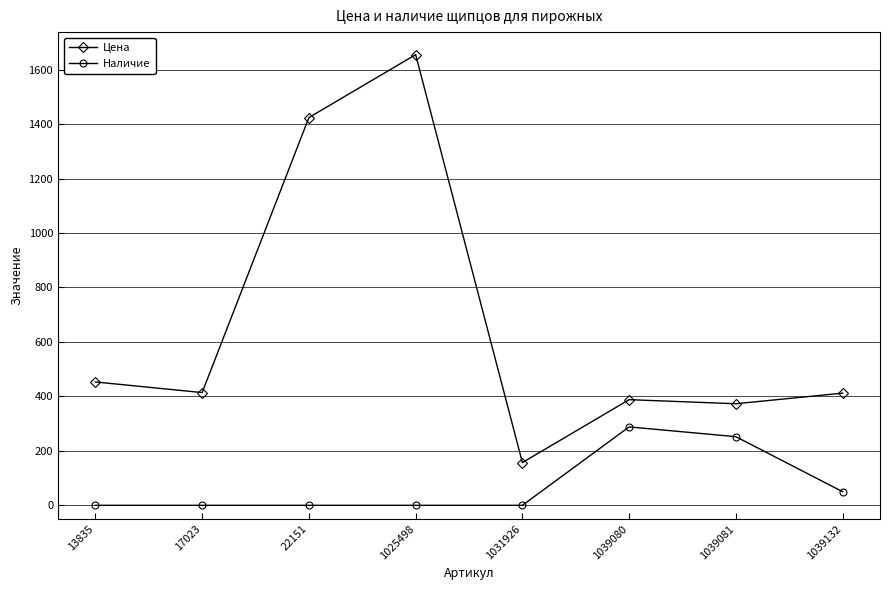

True or false: Цена and Наличие intersect in this chart.

False